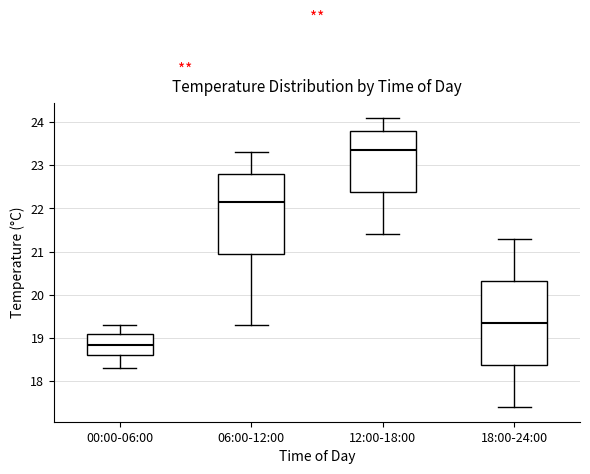

Reading left to right, read every box against the y-axis: the position of its median line, the range the box covers, and the ends of its whiskers. The values are not printed on the chart, so give them approximately, as read against the axis.

00:00-06:00: median 18.9, box 18.6 to 19.1, whiskers 18.3 to 19.3
06:00-12:00: median 22.2, box 21.0 to 22.8, whiskers 19.3 to 23.3
12:00-18:00: median 23.4, box 22.4 to 23.8, whiskers 21.4 to 24.1
18:00-24:00: median 19.4, box 18.4 to 20.3, whiskers 17.4 to 21.3